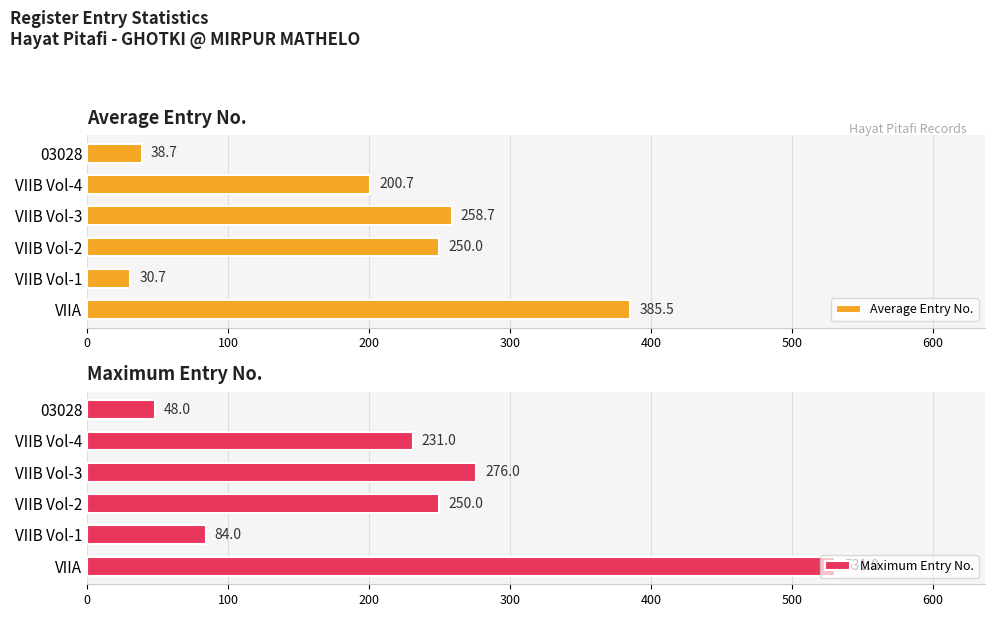

Is it true that Maximum Entry No. equals 190 at VIIB Vol-3?

False